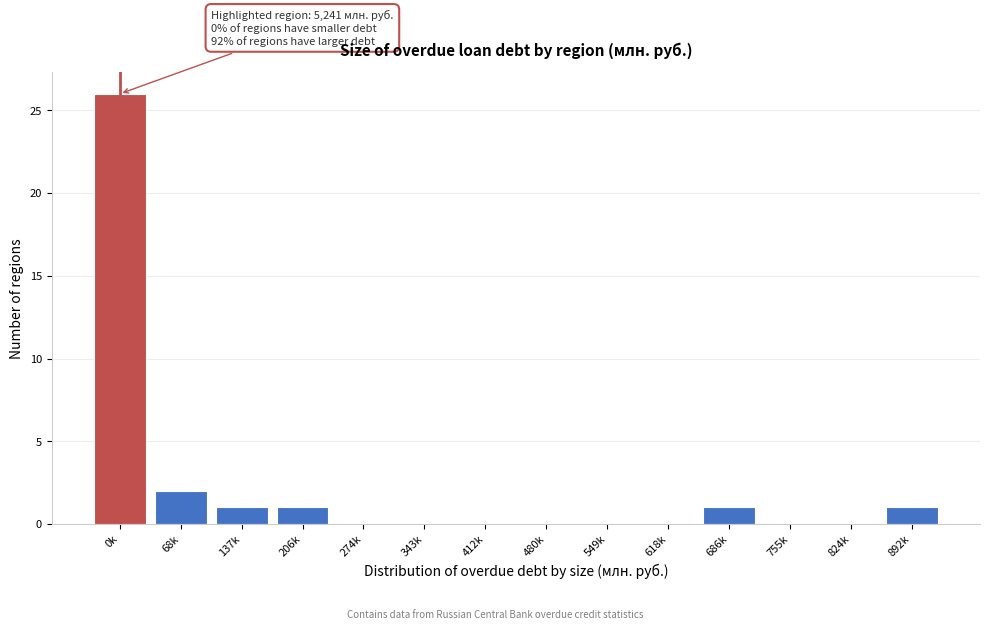

Reading left to right, transcribe all the data shown in this chart.

0k=26	68k=2	137k=1	206k=1	274k=0	343k=0	412k=0	480k=0	549k=0	618k=0	686k=1	755k=0	824k=0	892k=1